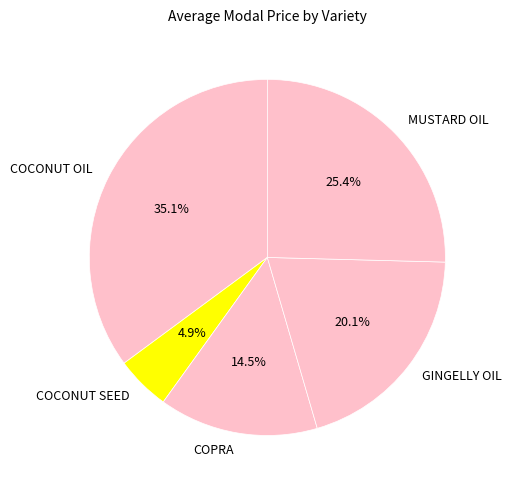

What is the smallest slice in the pie chart?

COCONUT SEED